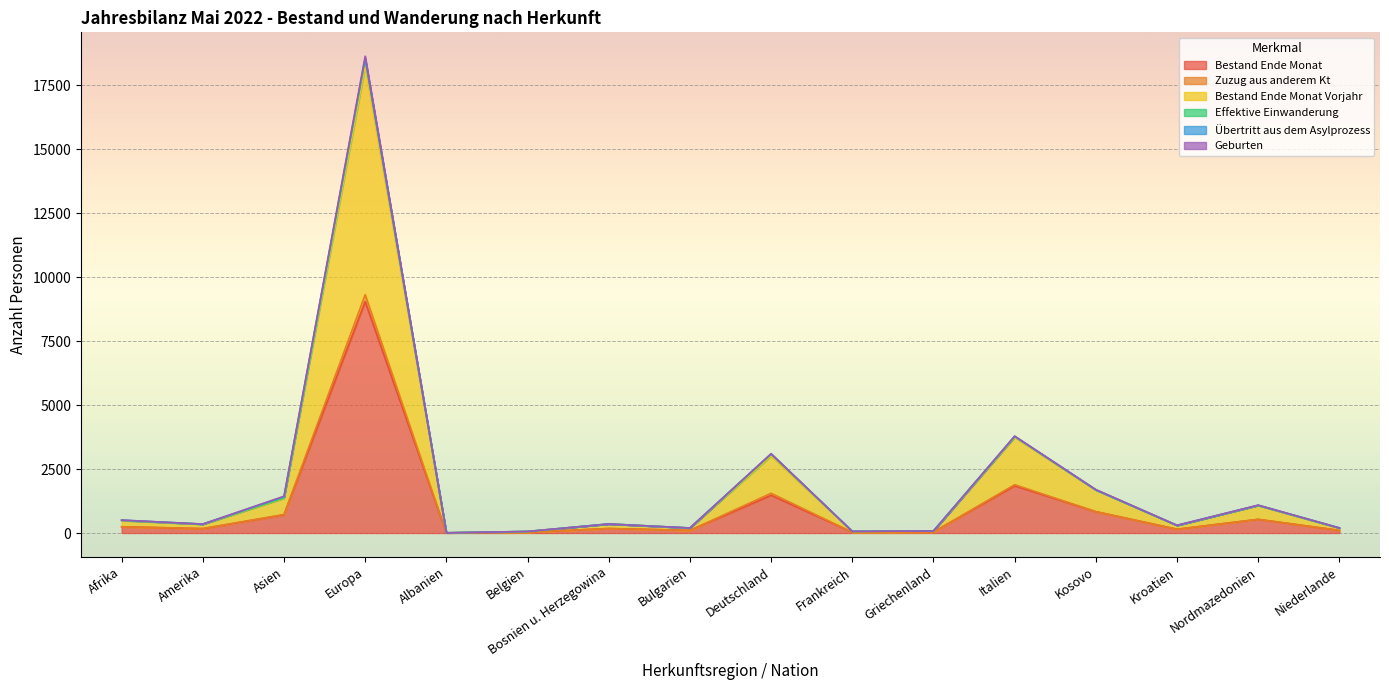

The Effektive Einwanderung series shows 18638 at Europa. True or false?

True